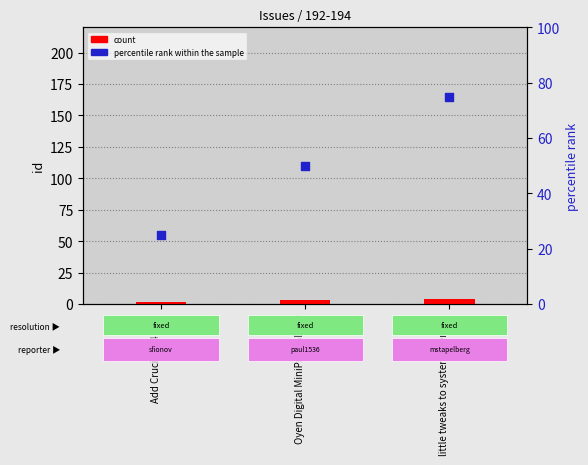

Which series reaches the minimum Y coordinate?

count